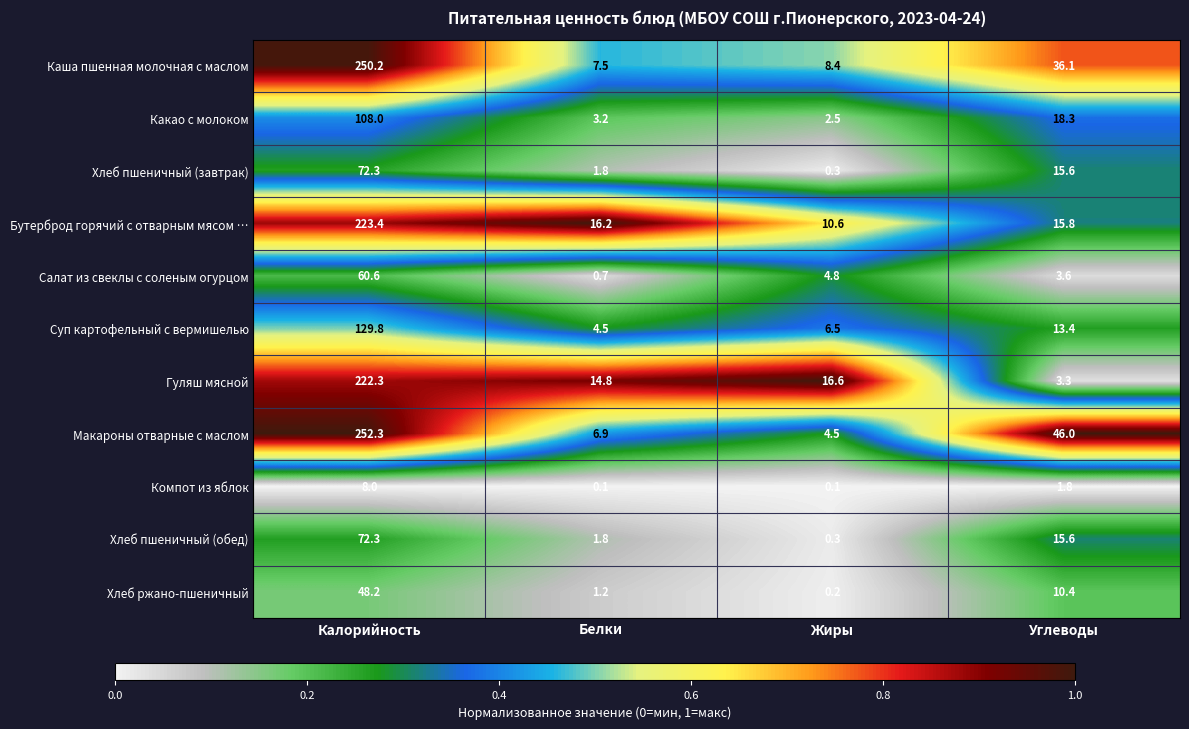

Which series has the widest spread of values?

Макароны отварные с маслом